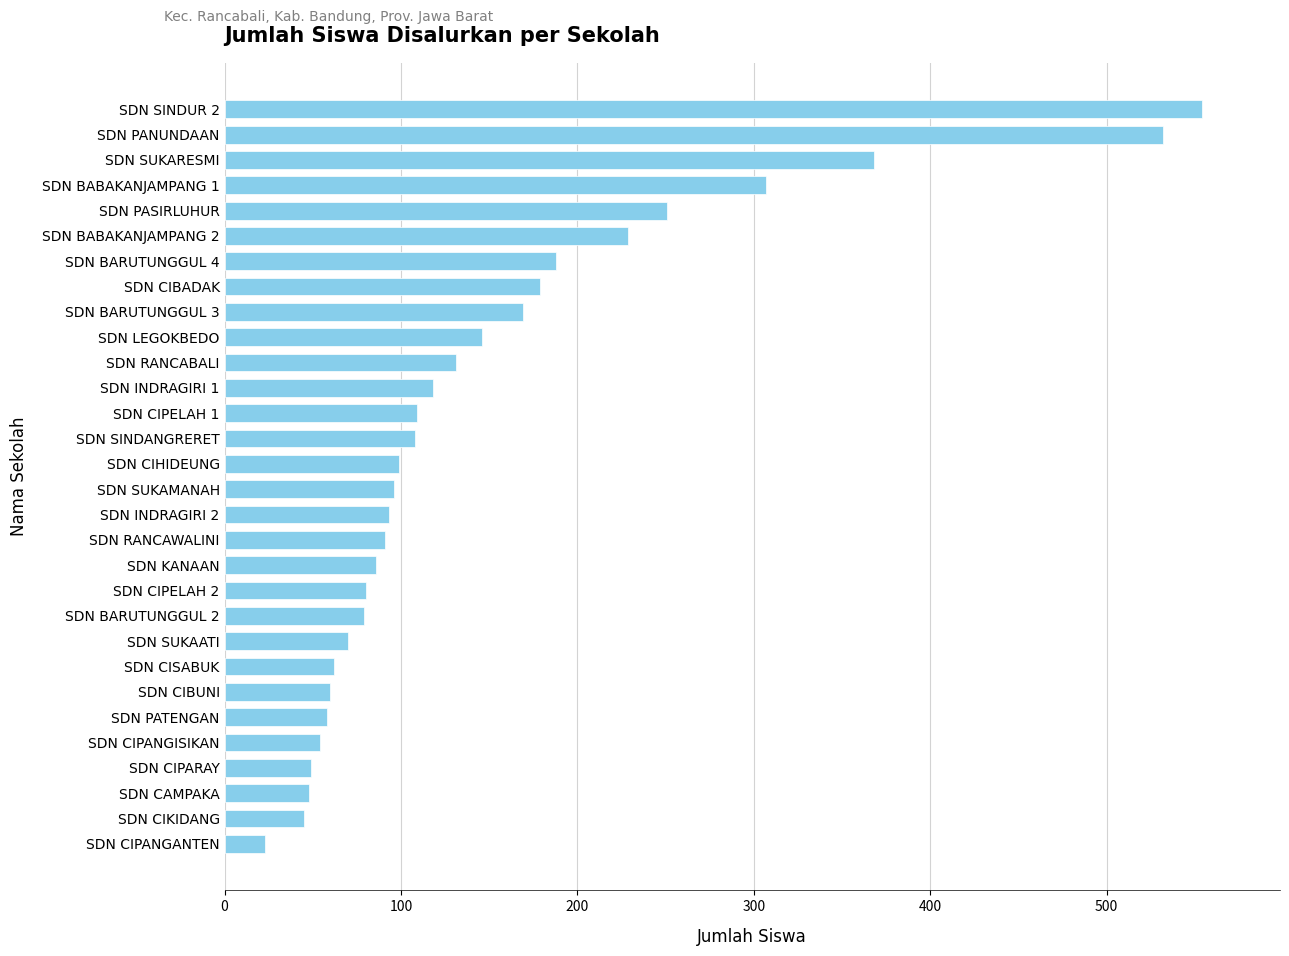

What is the label of the 30th bar from the bottom?

SDN SINDUR 2